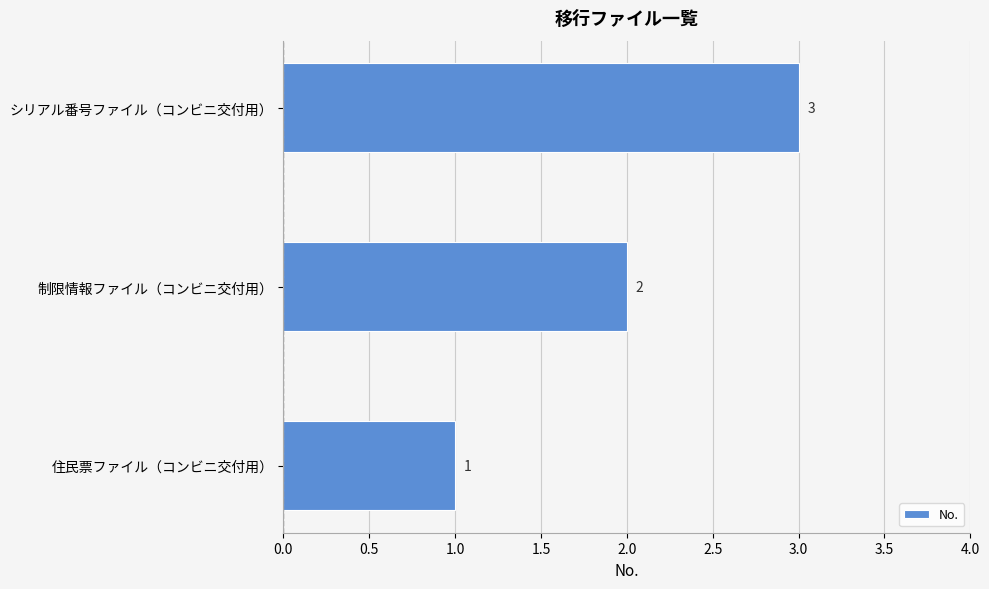

What is the sum of the values at シリアル番号ファイル（コンビニ交付用） and 制限情報ファイル（コンビニ交付用）?

5